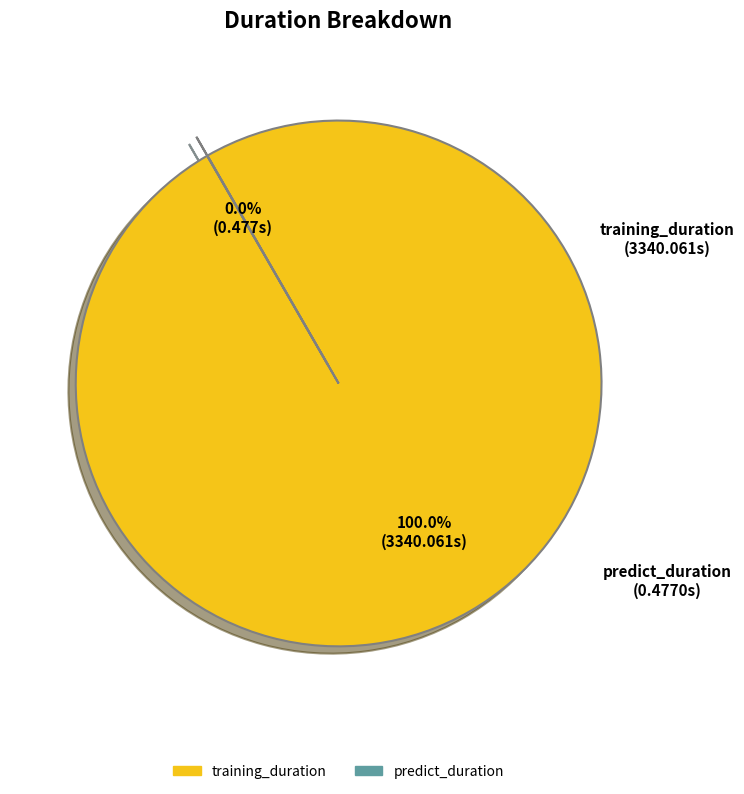

Which category accounts for the majority?

training_duration